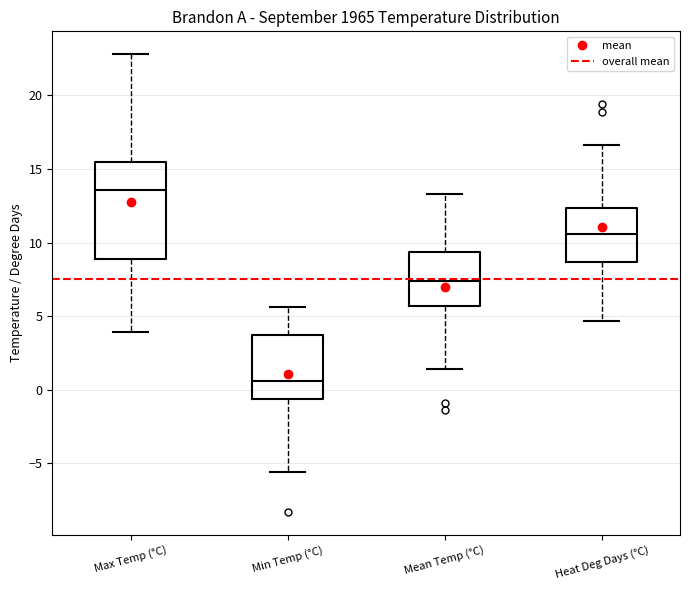

Reading left to right, read every box against the y-axis: the position of its median line, the range the box covers, and the ends of its whiskers. The values are not printed on the chart, so give them approximately, as read against the axis.

Max Temp (°C): median 13.5, box 9.0 to 15.5, whiskers 4.0 to 23.0
Min Temp (°C): median 0.5, box -0.5 to 4.0, whiskers -5.5 to 5.5
Mean Temp (°C): median 7.5, box 5.5 to 9.5, whiskers 1.5 to 13.5
Heat Deg Days (°C): median 10.5, box 8.5 to 12.5, whiskers 4.5 to 16.5